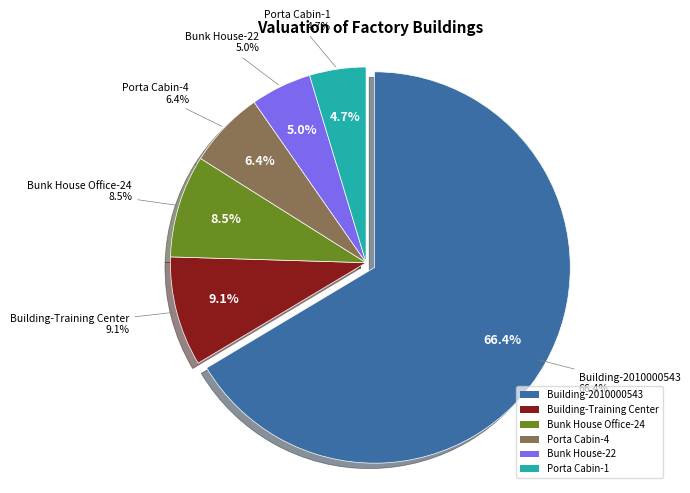

What is the change in value from Bunk House Office-24 to Porta Cabin-4?

-234906